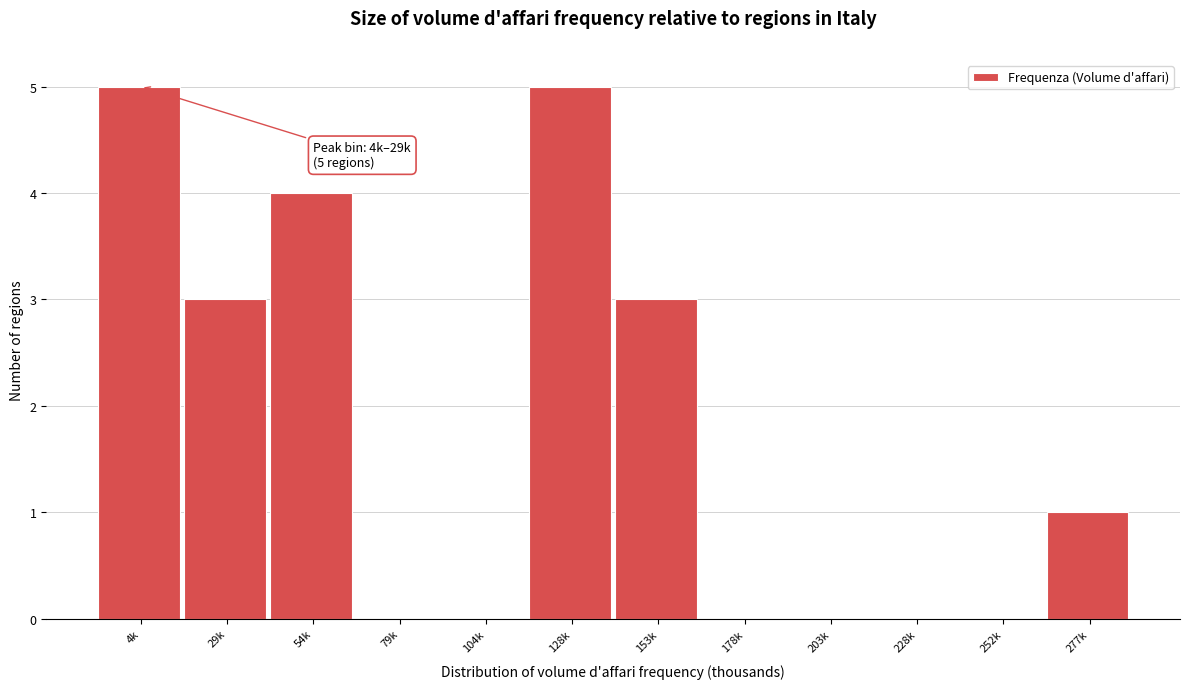

Reading left to right, what are all the values shown in this chart?

4k=5	29k=3	54k=4	79k=0	104k=0	128k=5	153k=3	178k=0	203k=0	228k=0	252k=0	277k=1